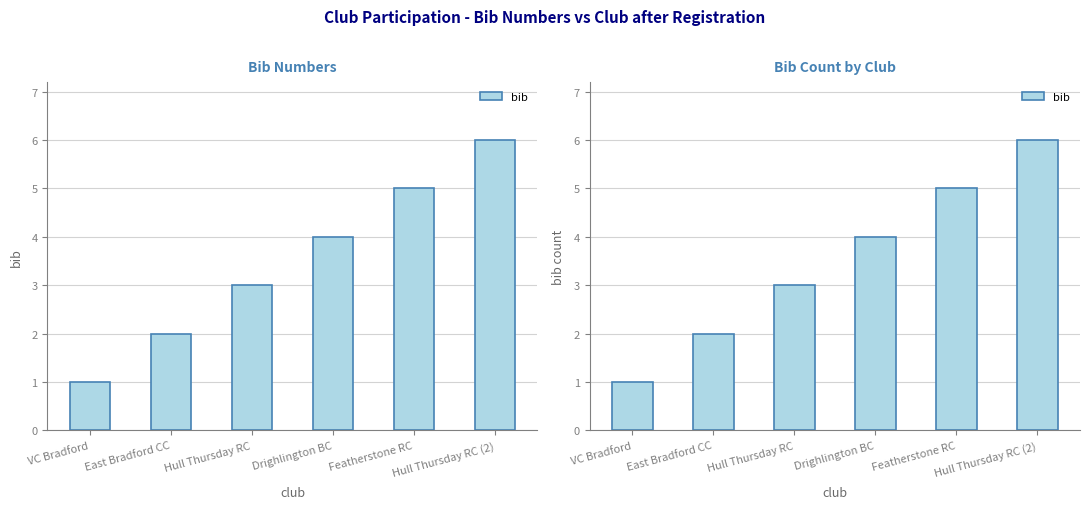

Approximately how many times larger is the value at Hull Thursday RC compared to Drighlington BC?

0.8